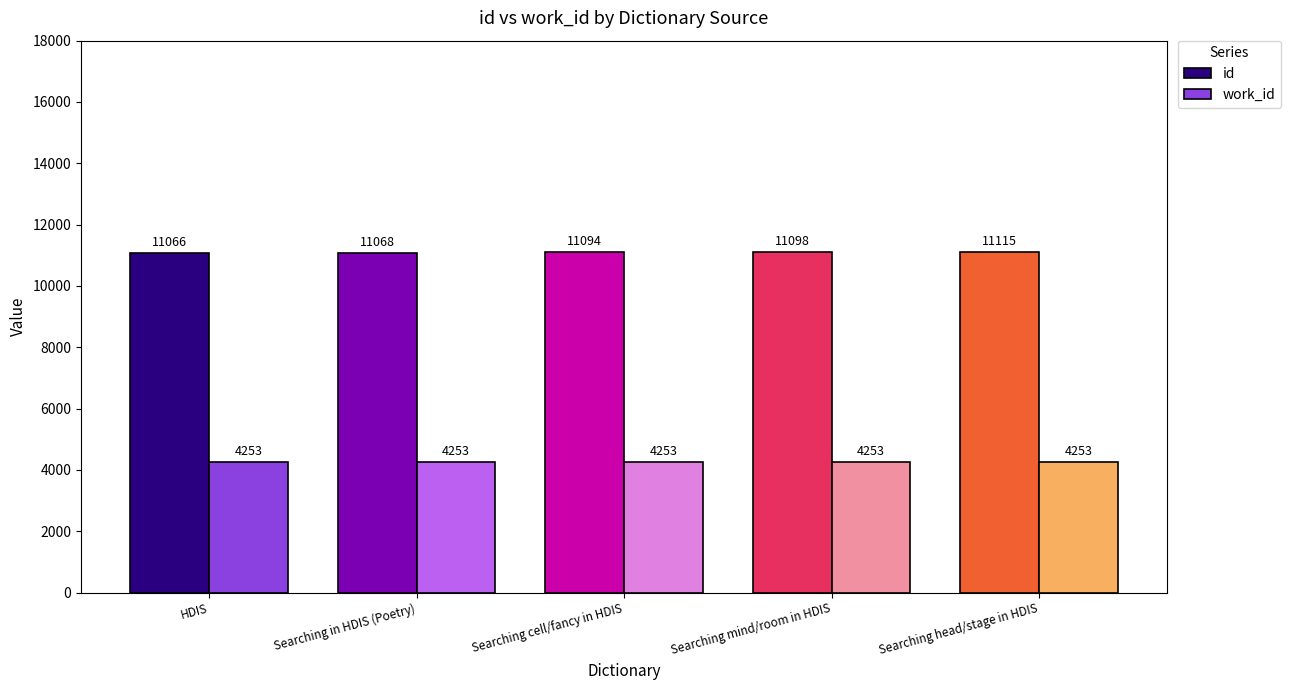

What is the maximum value for work_id?

4253